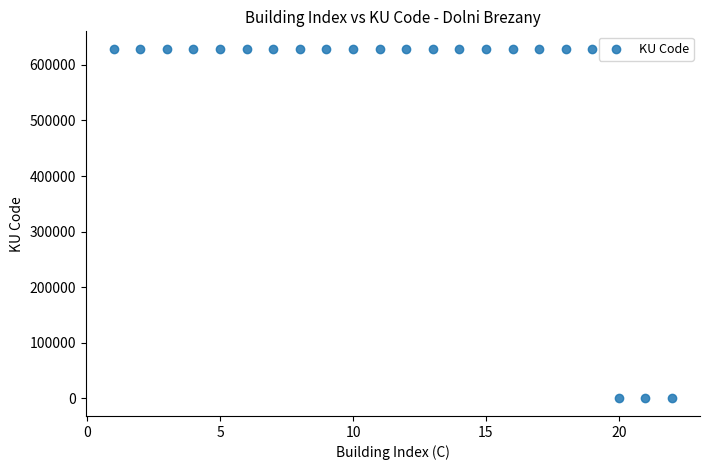

What is the range of X values (max minus min)?

21